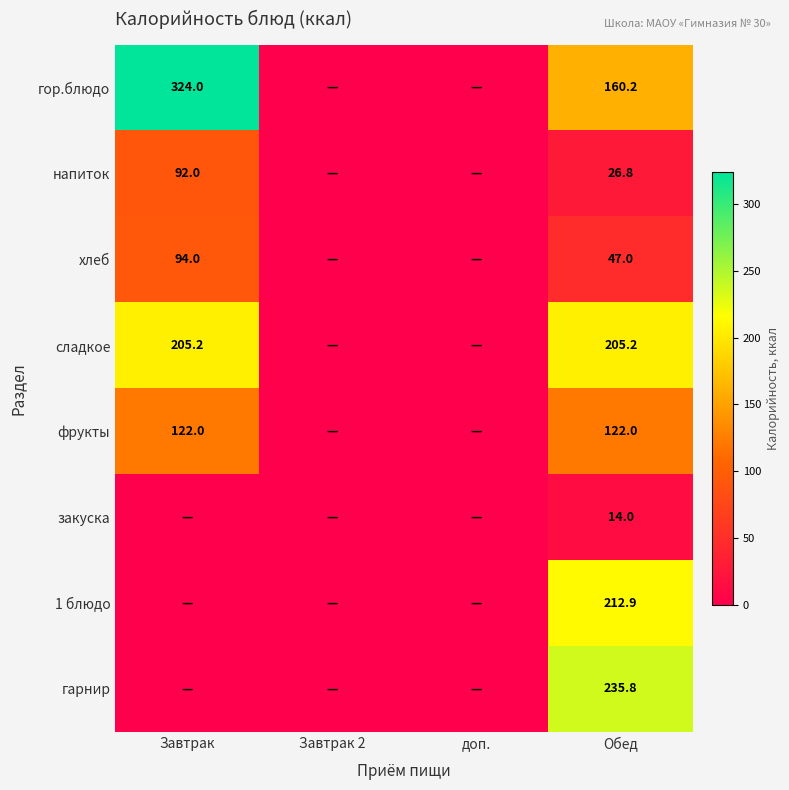

True or false: гор.блюдо has a value of 211.6 at Обед.

False